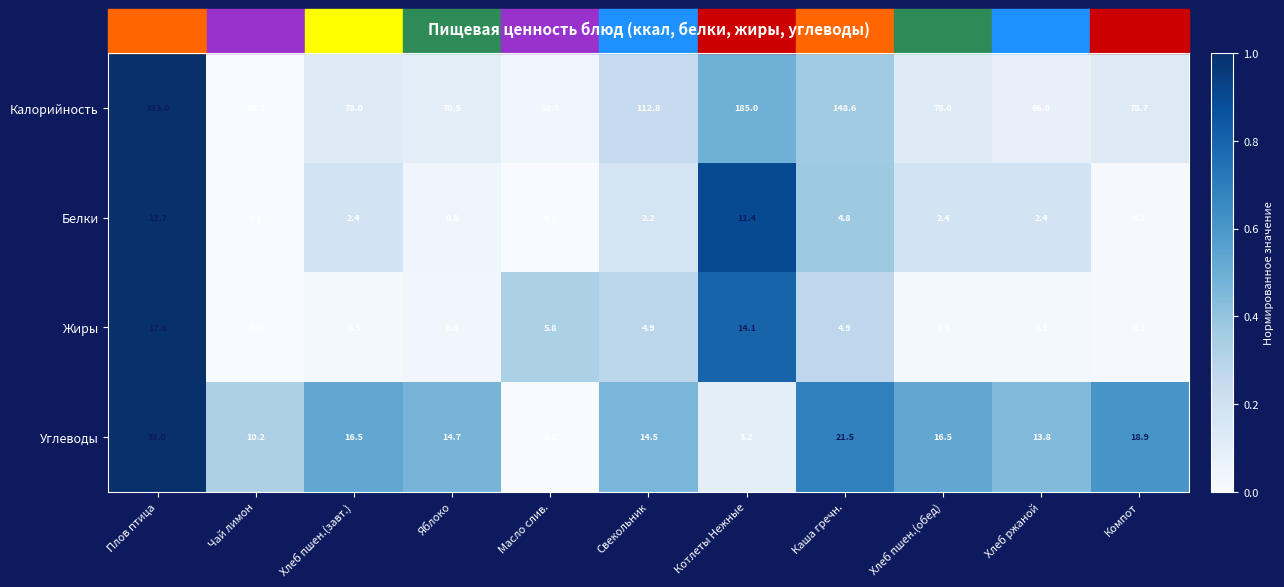

What is the average value of the Углеводы series?

14.6